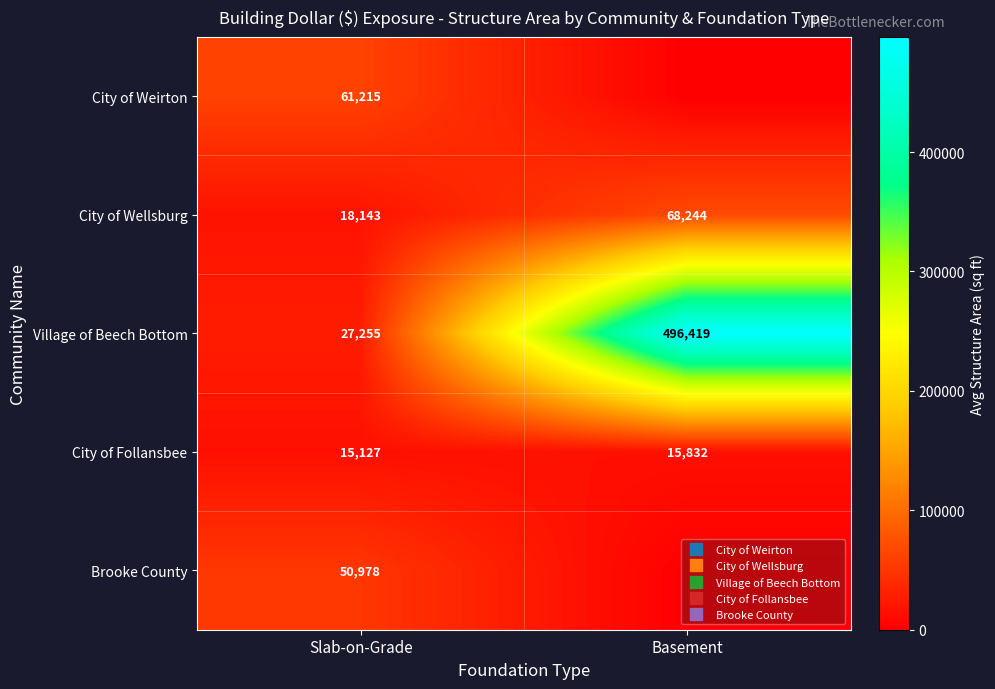

Is it true that Brooke County equals 71810.4 at Slab-on-Grade?

False